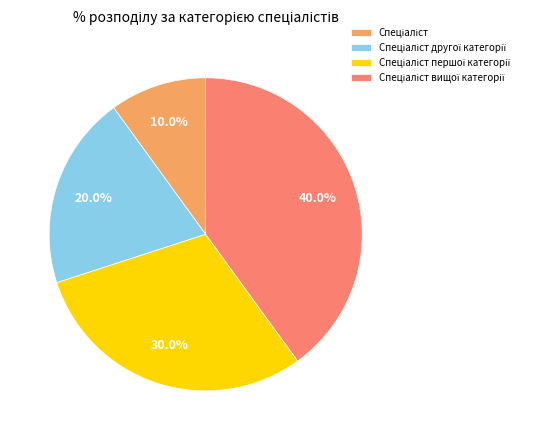

Is there any slice that represents more than half of the pie?

No